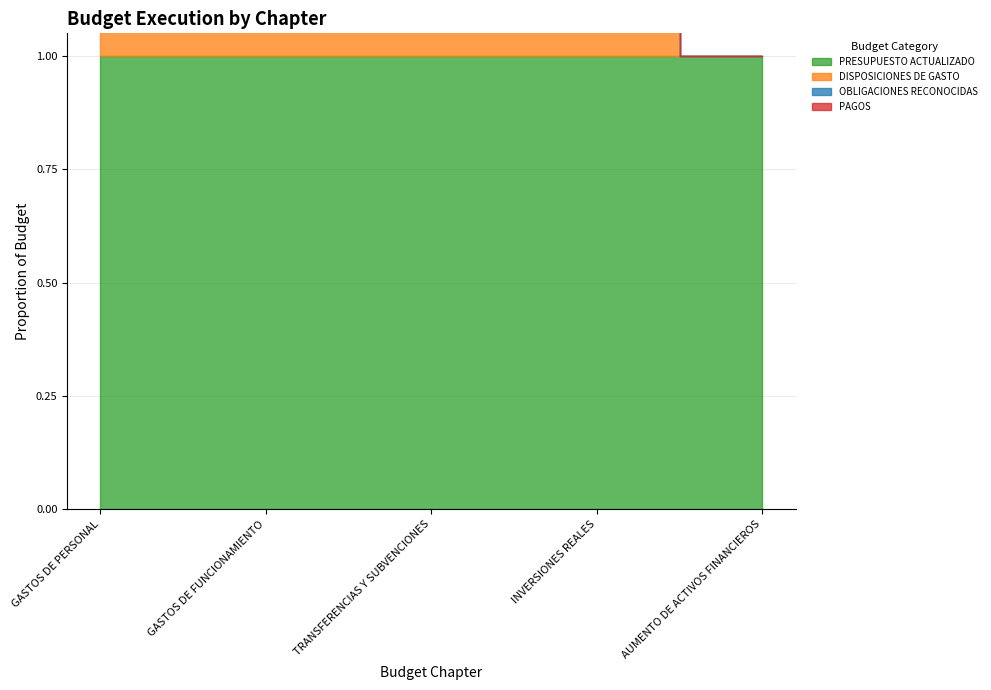

The OBLIGACIONES RECONOCIDAS series shows 7765058 at INVERSIONES REALES. True or false?

False